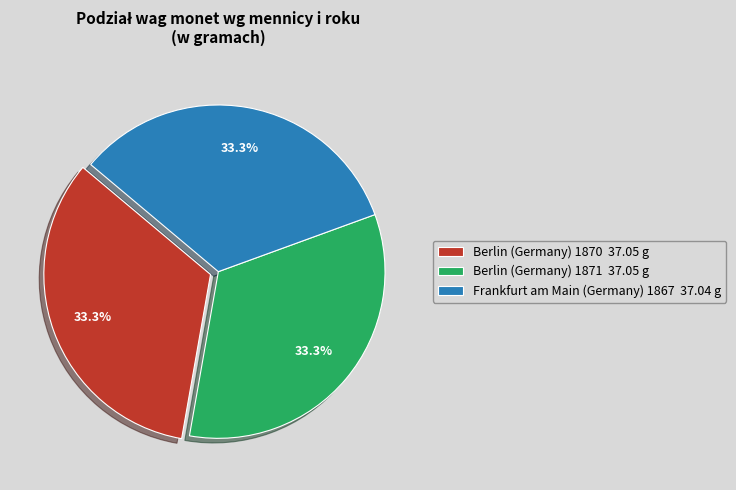

Combined, what portion of the pie is Berlin (Germany) 1870 37.05 g and Berlin (Germany) 1871 37.05 g?

66.7%